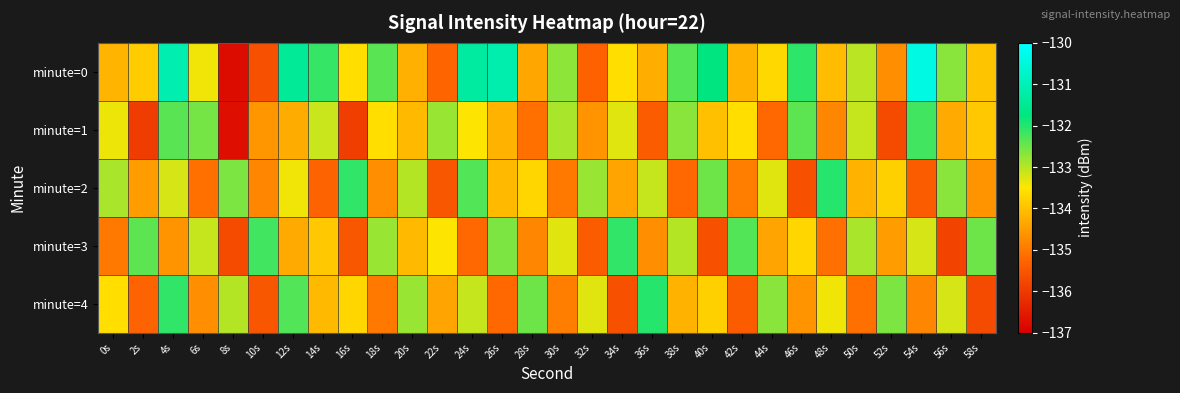

Rank the series at 46s from lowest to highest value.

minute=2, minute=4, minute=3, minute=1, minute=0